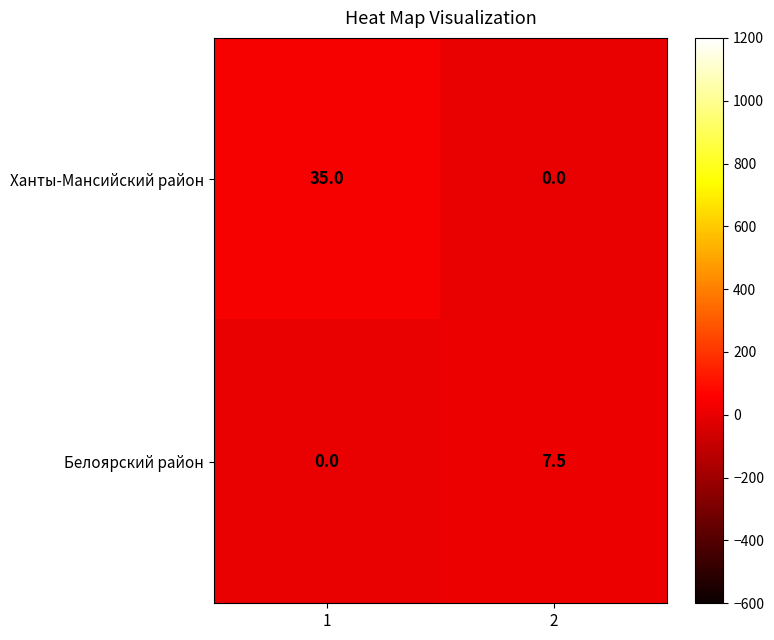

Reading left to right, what are all the values shown in this chart?

Ханты-Мансийский район: 35.0	0.0
Белоярский район: 0.0	7.5